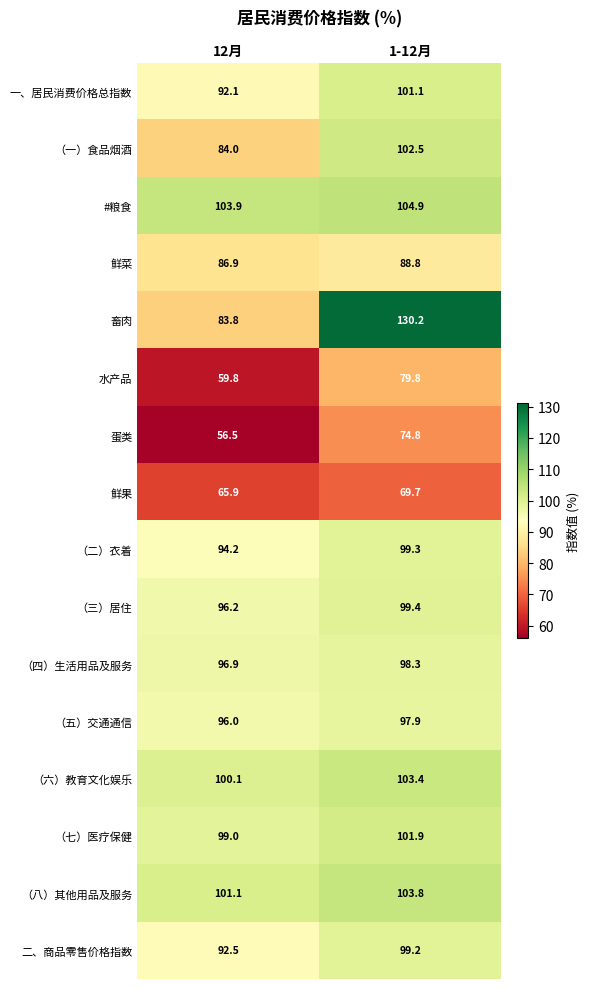

At which label does 二、商品零售价格指数 first exceed 99?

1-12月